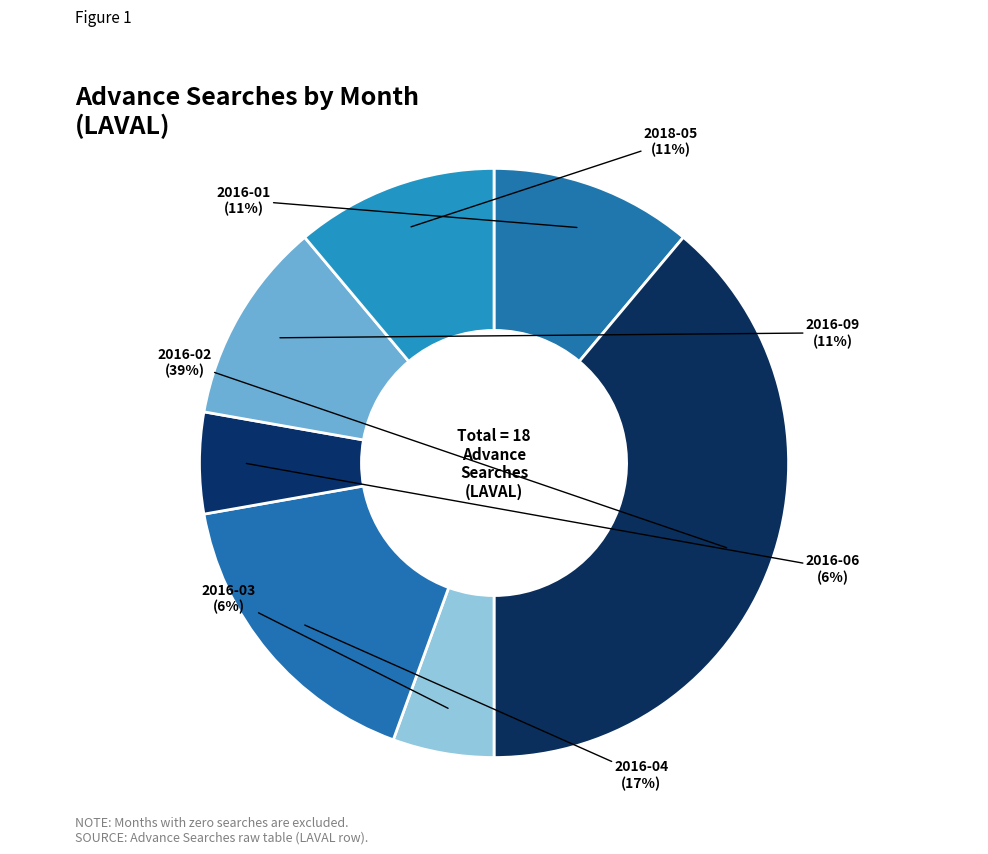

Which slice is the largest?

2016-02